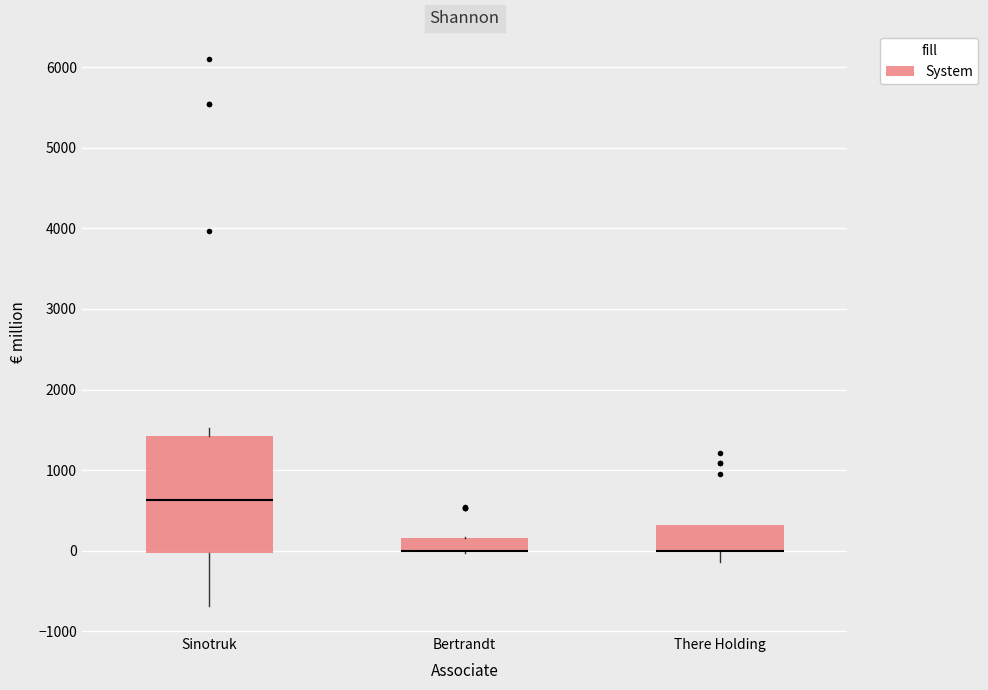

Reading left to right, transcribe this box plot: for each box, give where its median line is, the range the box spans, and where its two whiskers end, as read against the y-axis. The values are not printed on the chart, so give them approximately, as read against the axis.

Sinotruk: median 600, box 0 to 1400, whiskers -700 to 1500
Bertrandt: median 0 (drawn on the box's lower edge), box 0 to 200, whiskers 0 to 200
There Holding: median 0 (drawn on the box's lower edge), box 0 to 300, whiskers -100 to 300